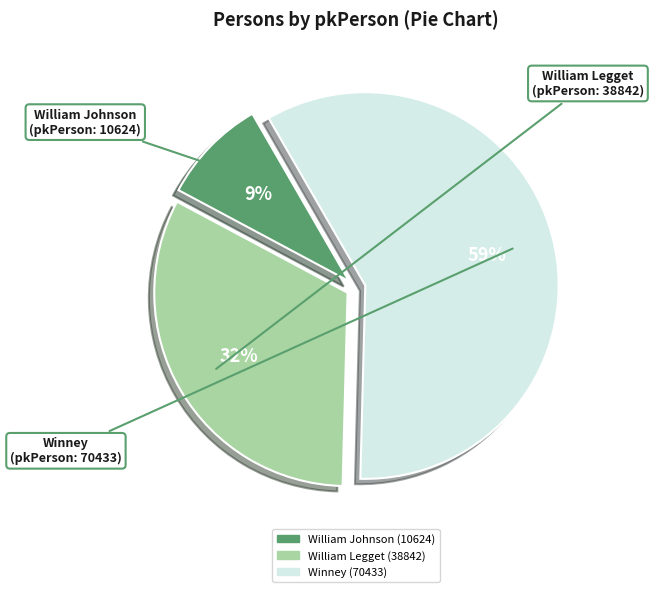

To the nearest percent, what is the combined percentage of William Legget (38842) and William Johnson (10624)?

41%